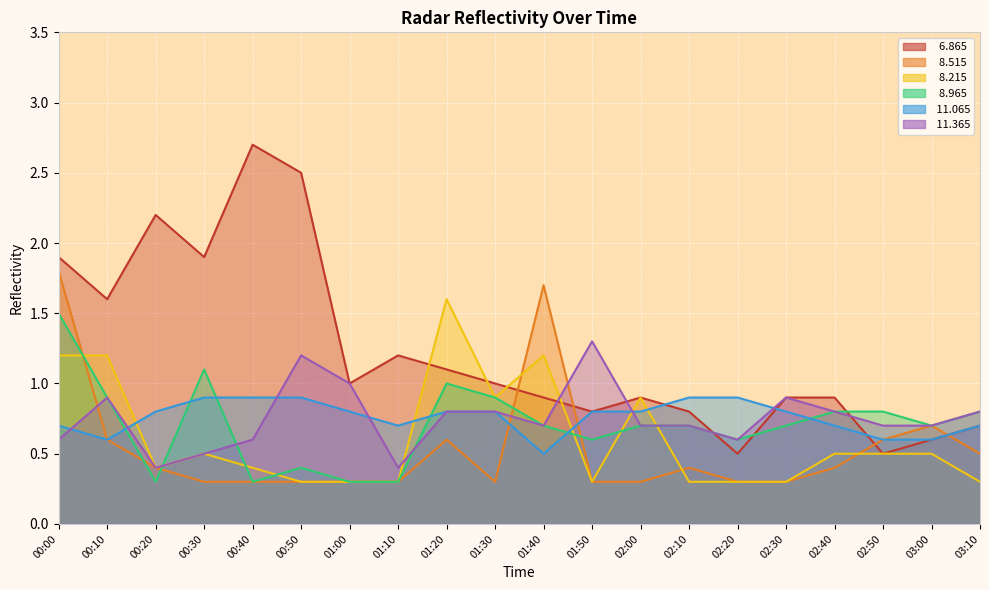

True or false:  11.365 and   6.865 intersect in this chart.

True